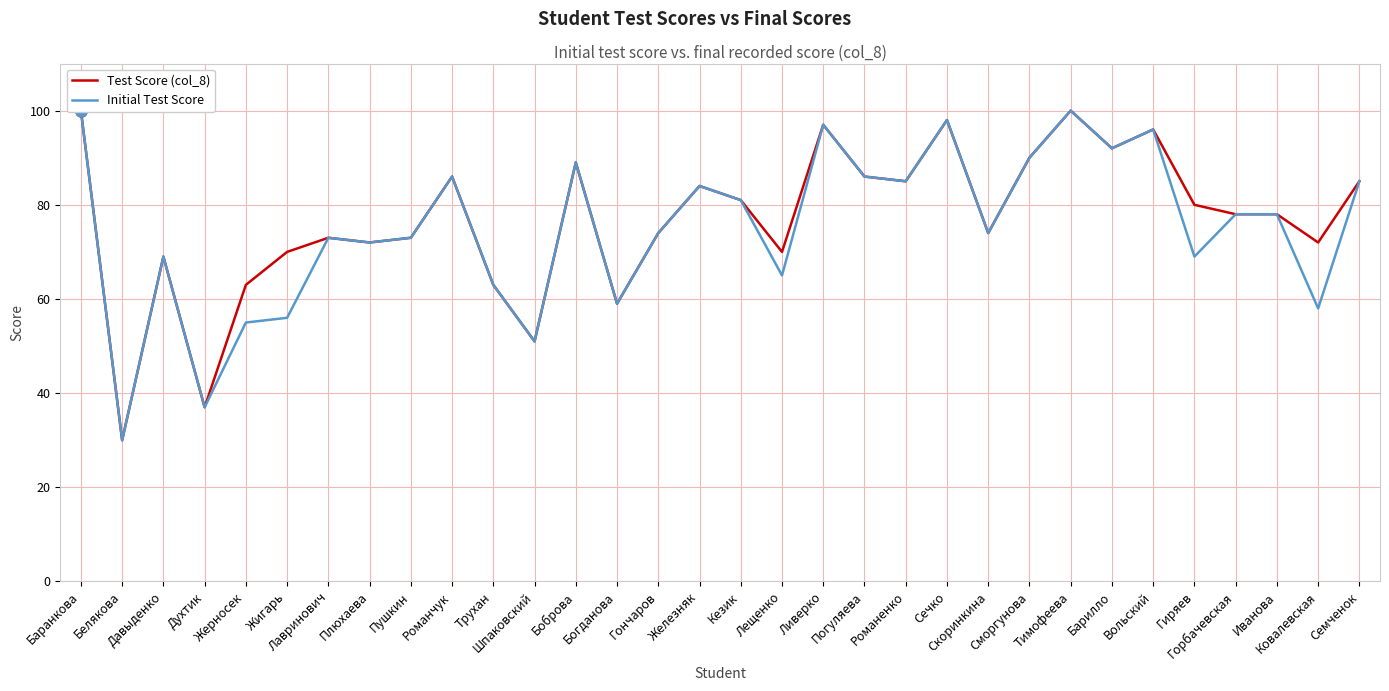

Where is the first local minimum for Initial Test Score?

Белякова